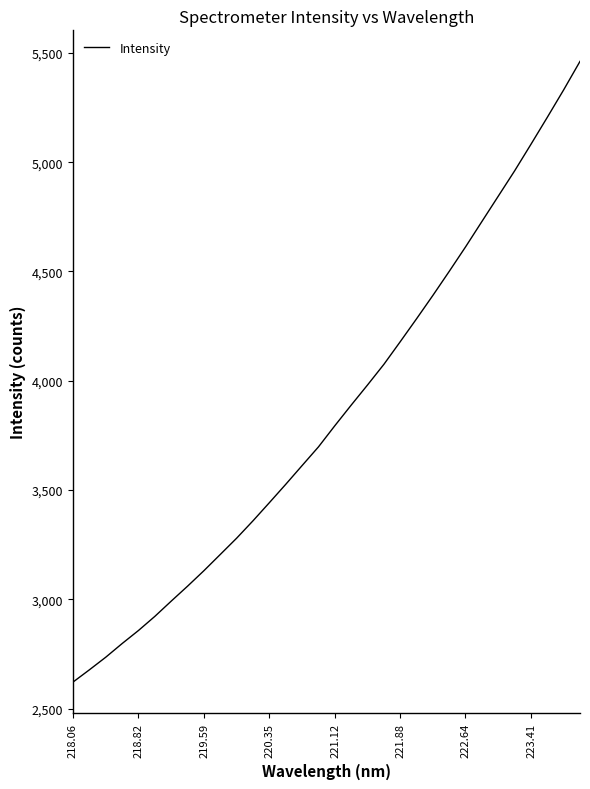

What is the difference between the maximum and minimum values?

2839.6